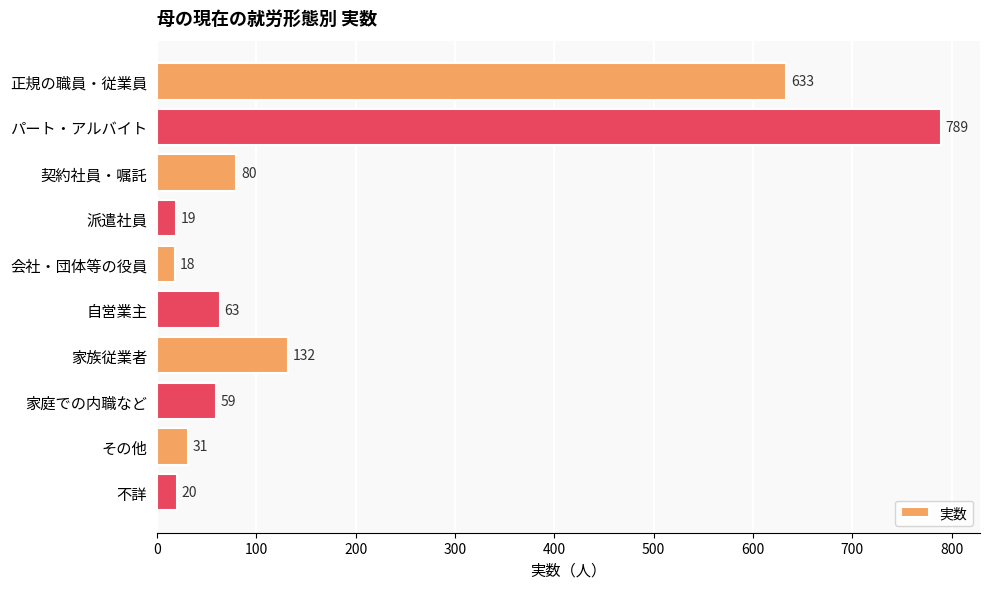

Which has a higher value, 契約社員・嘱託 or 正規の職員・従業員?

正規の職員・従業員